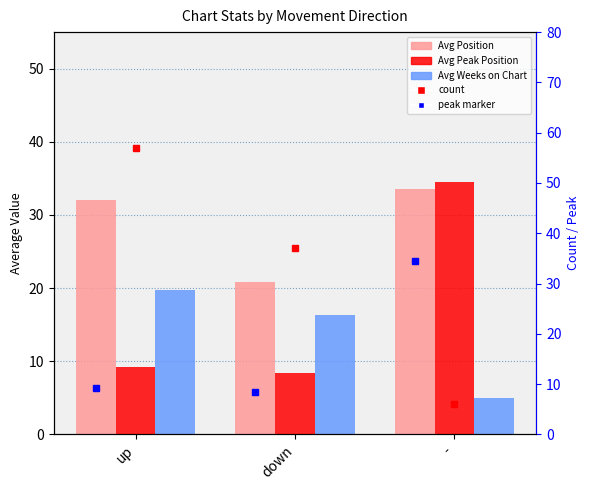

Is it true that Avg Position equals 51.9 at up?

False